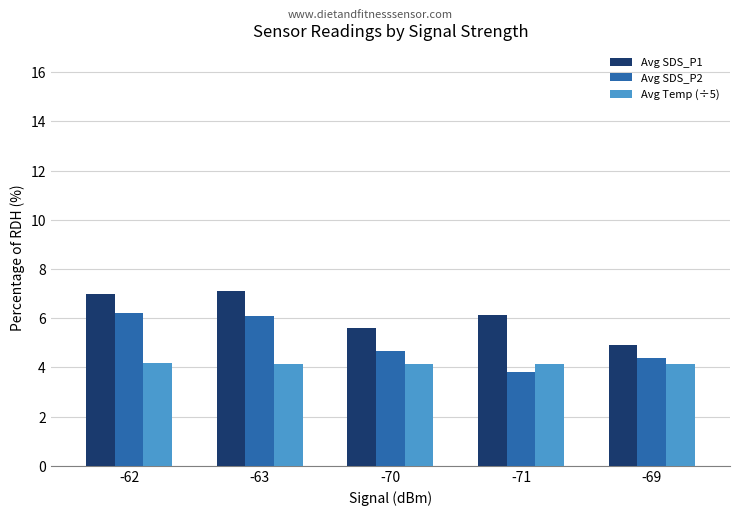

How many bars are there in each group?

3